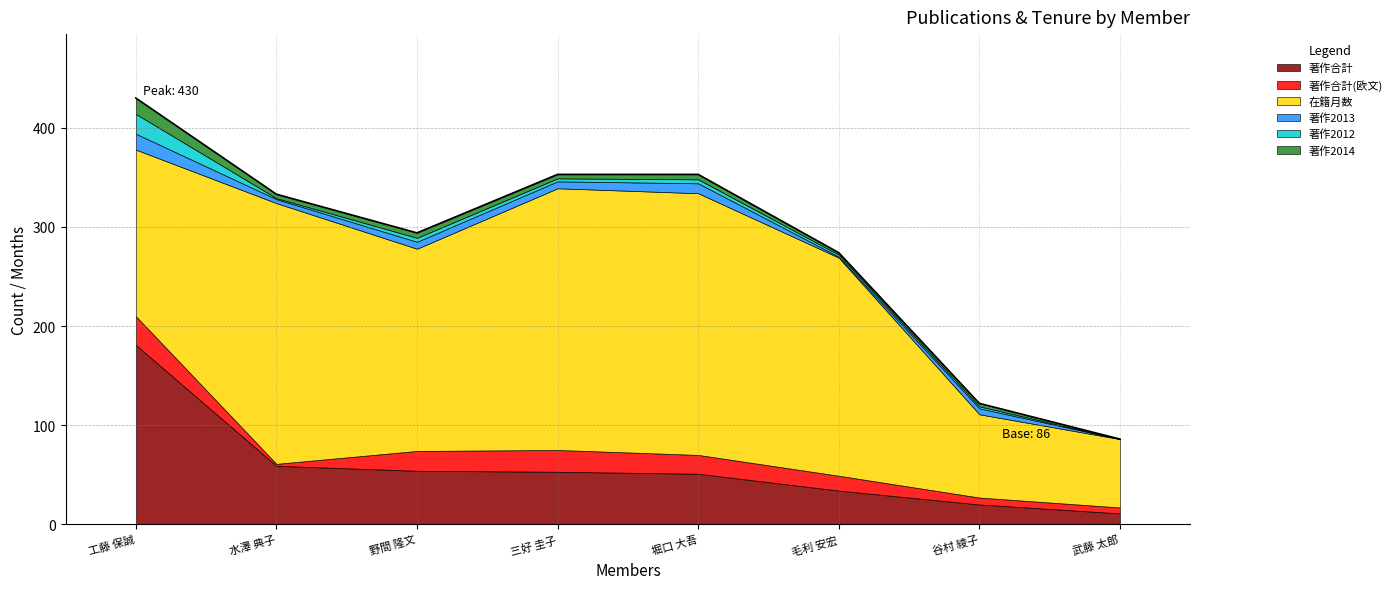

List the labels in order of 著作合計(欧文) value, largest first.

工藤 保誠, 三好 圭子, 野間 隆文, 堀口 大吾, 毛利 安宏, 谷村 綾子, 武藤 太郎, 水澤 典子